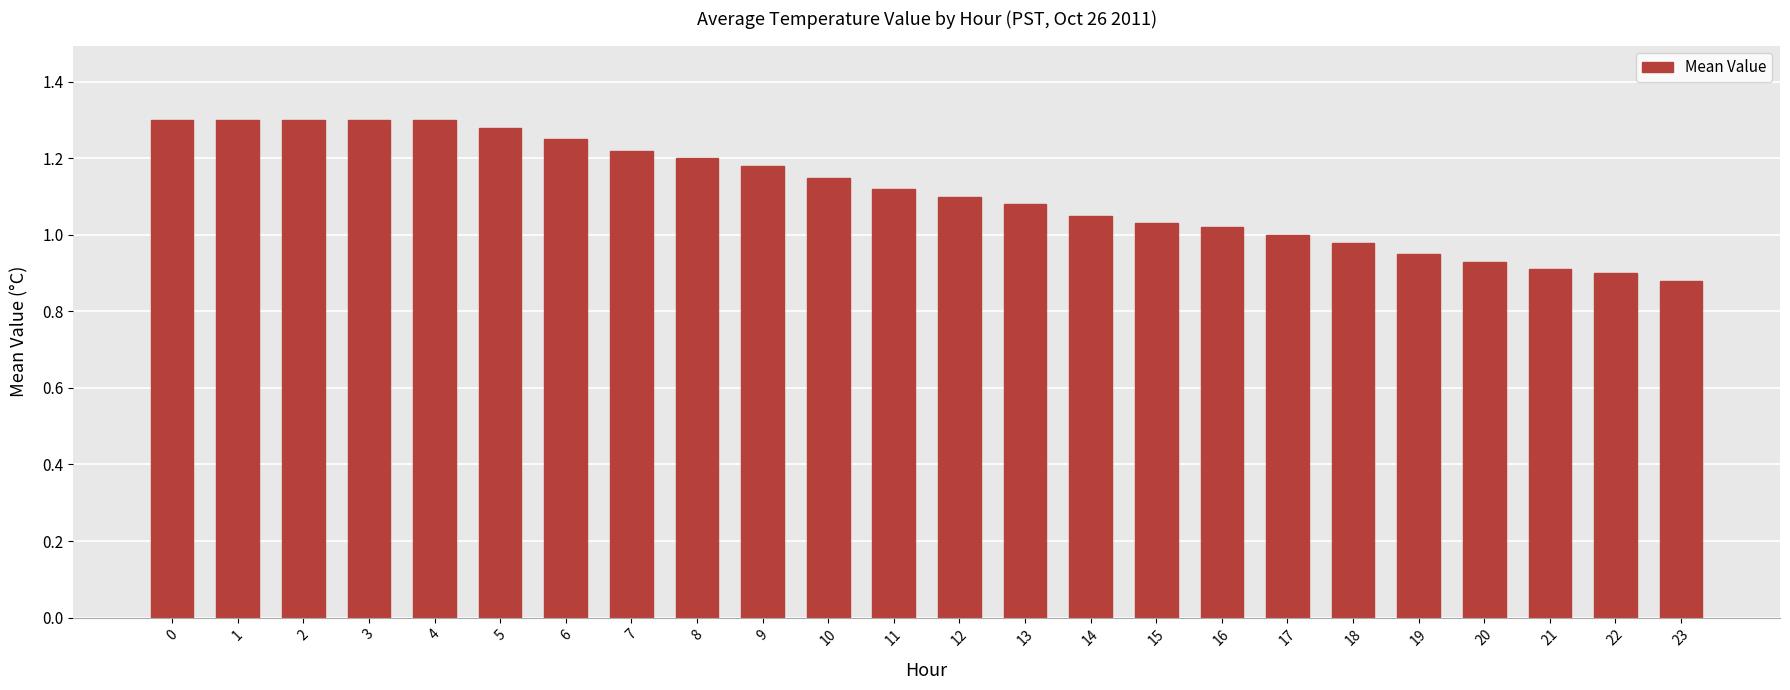

What is the sum of the values at 14 and 13?

2.1